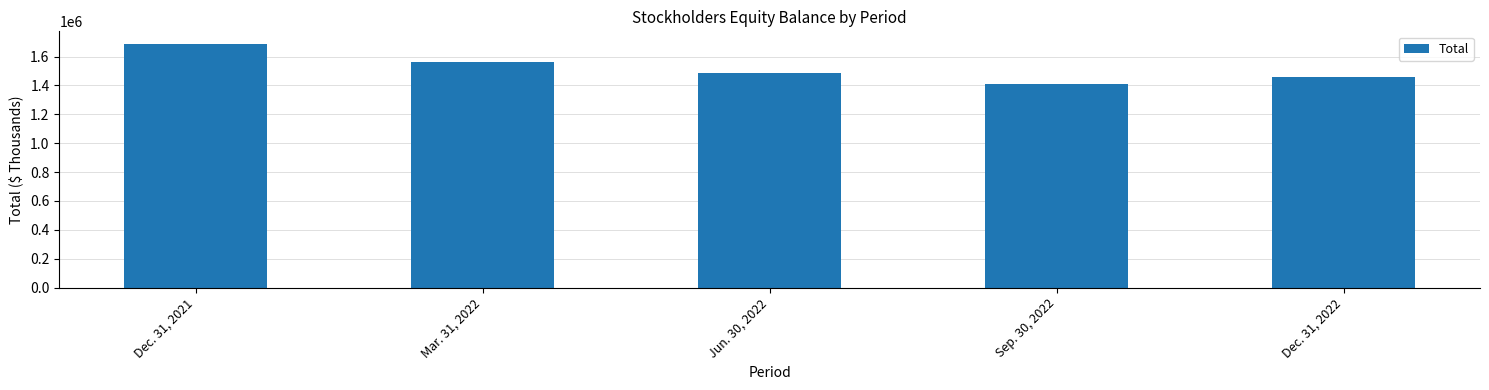

True or false: the data shows 1408659 at Sep. 30, 2022.

True